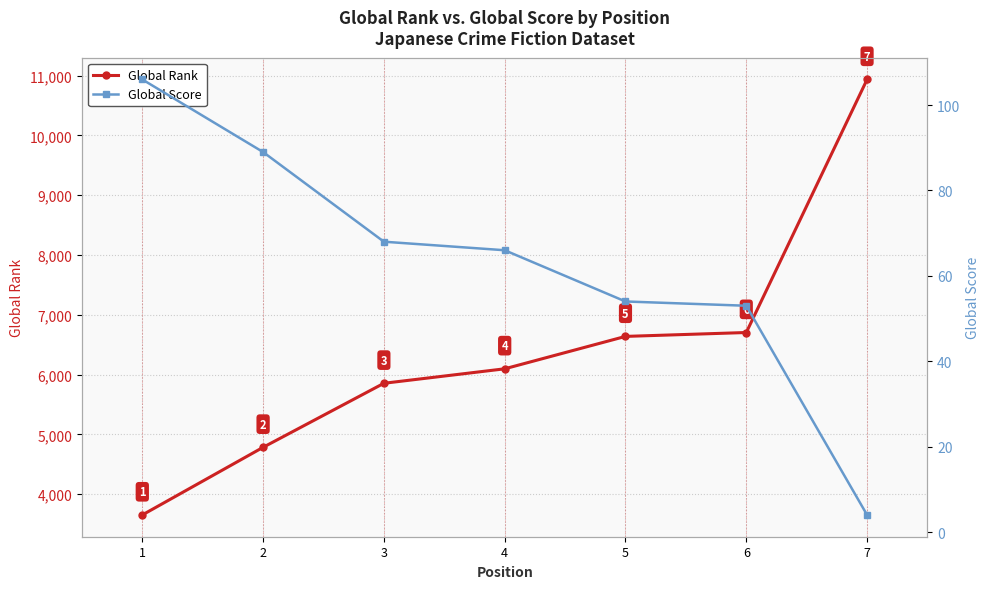

Which series has the largest range (max minus min)?

Global Rank